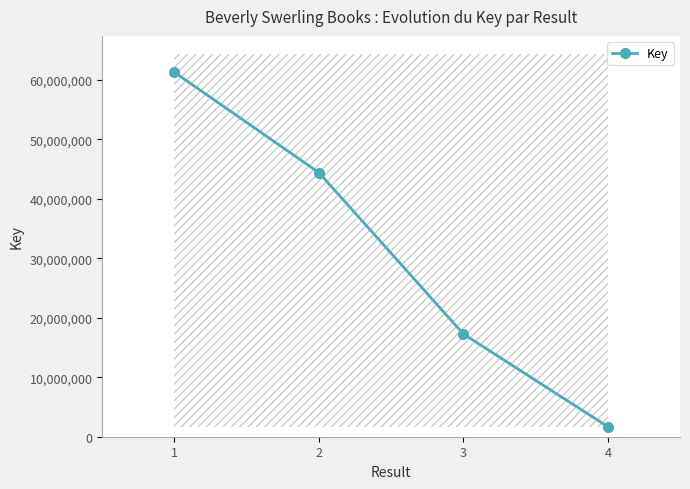

Count the number of values greater than 44412812.

1